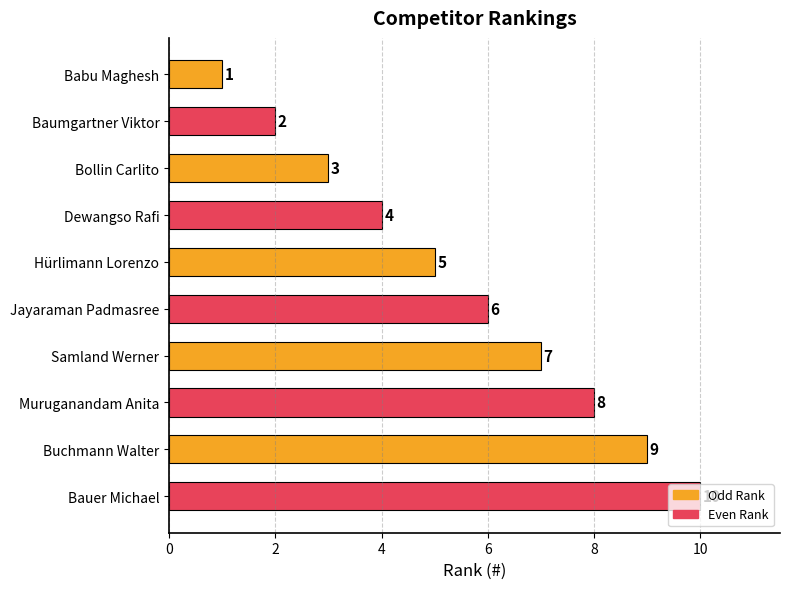

Approximately how many times larger is the value at Samland Werner compared to Baumgartner Viktor?

3.5